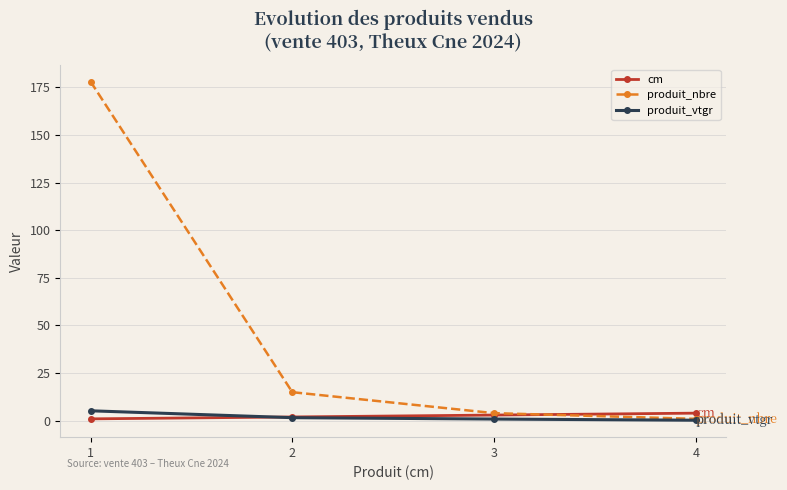

What is the spread (max minus min) of values at 4?

3.7